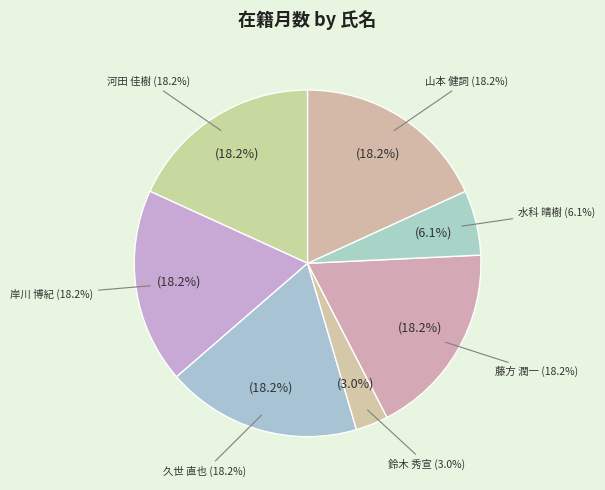

Between 352223 and 10813, which is larger?

352223